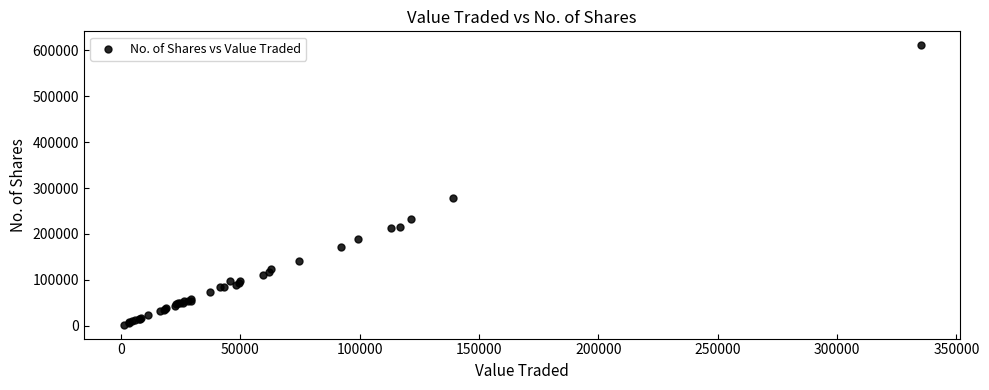

What Y value in the scatter plot is closest to 306711?

278620